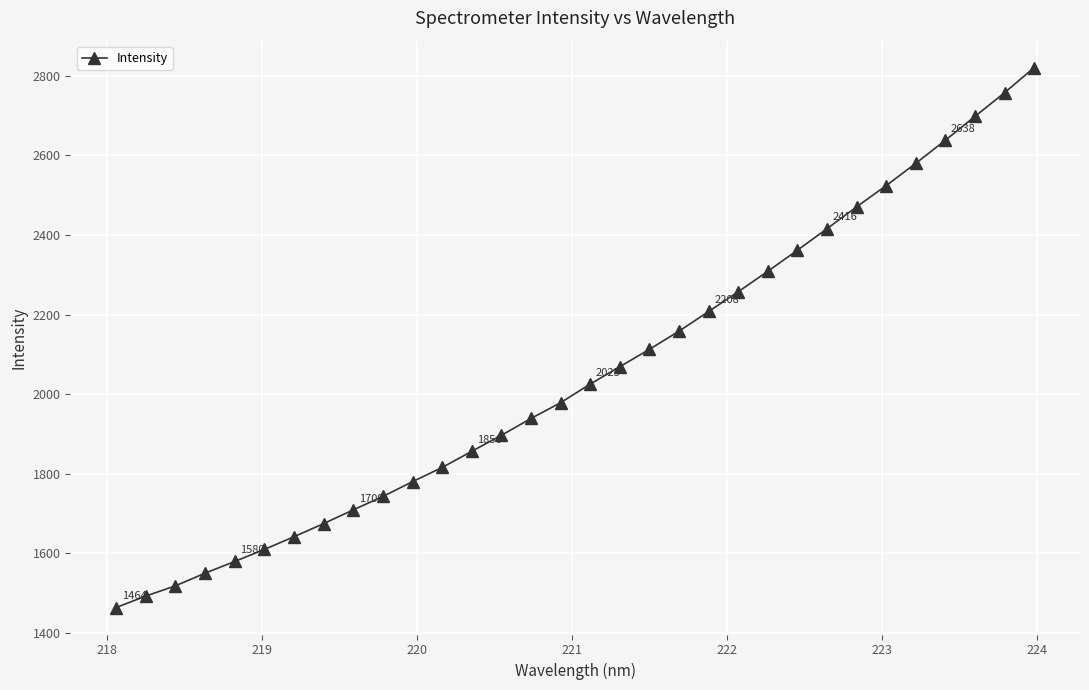

What is the greatest value displayed?

2820.3